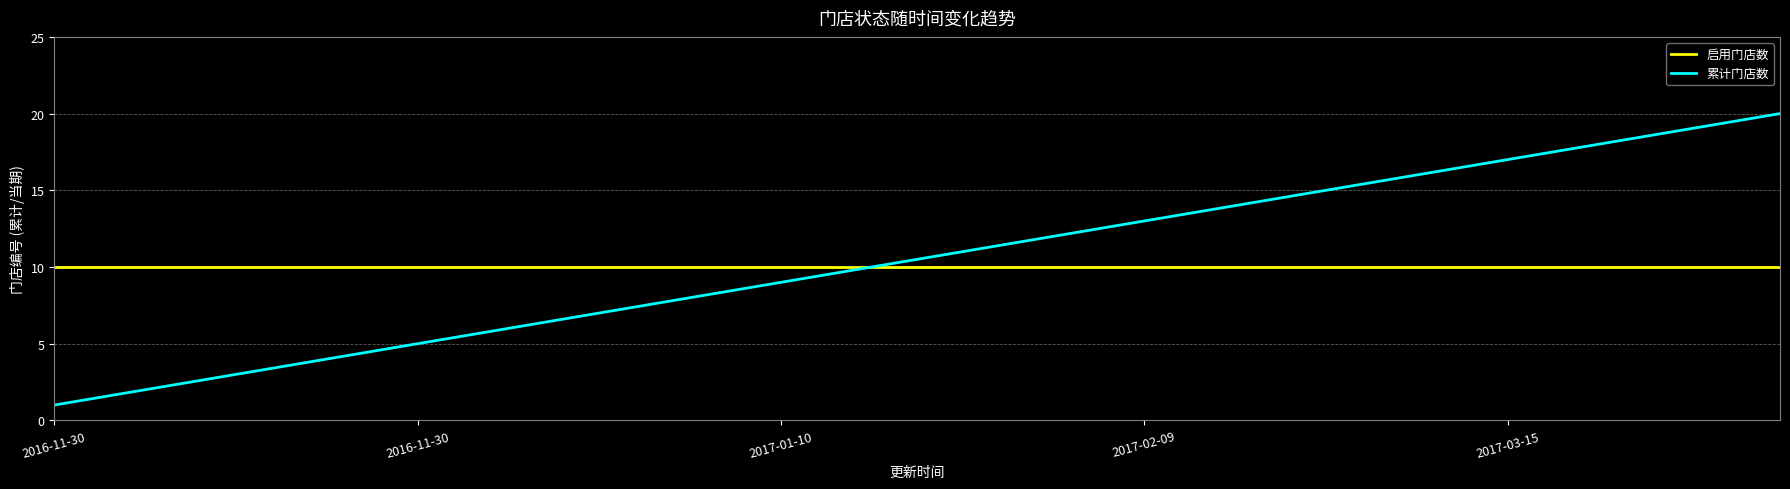

What is the sum of all 启用门店数 values?

200